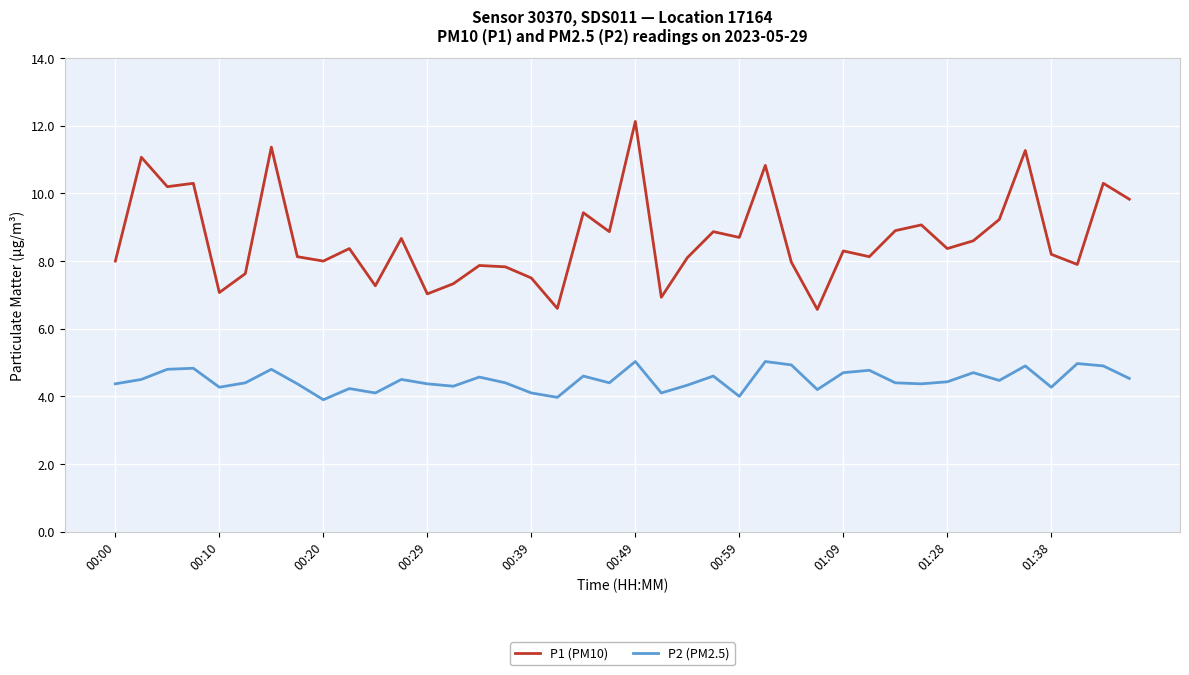

What is the greatest value displayed?

12.1